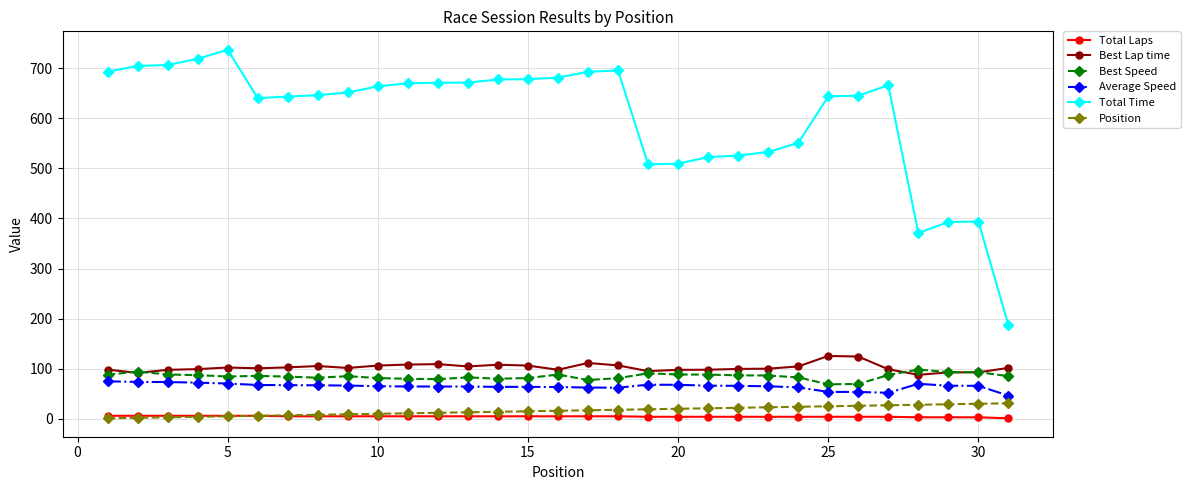

What is the difference between the maximum and minimum values in the Best Lap time series?

37.7